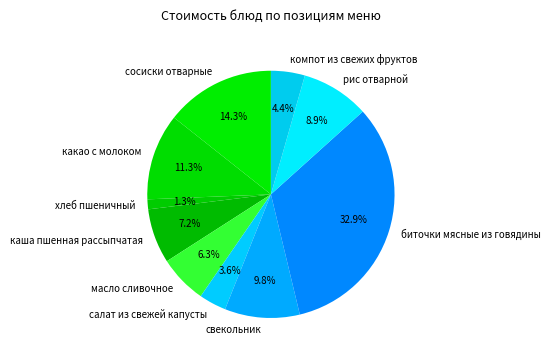

What percentage is the биточки мясные из говядины slice, to the nearest percent?

33%